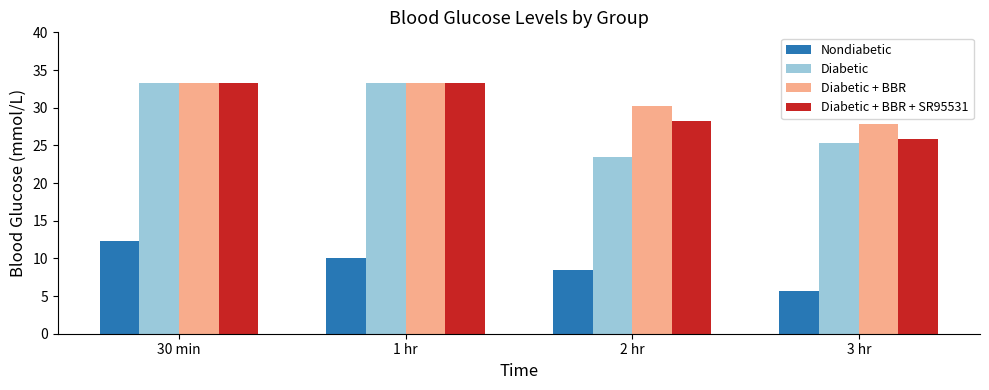

Which series has the largest range (max minus min)?

Diabetic